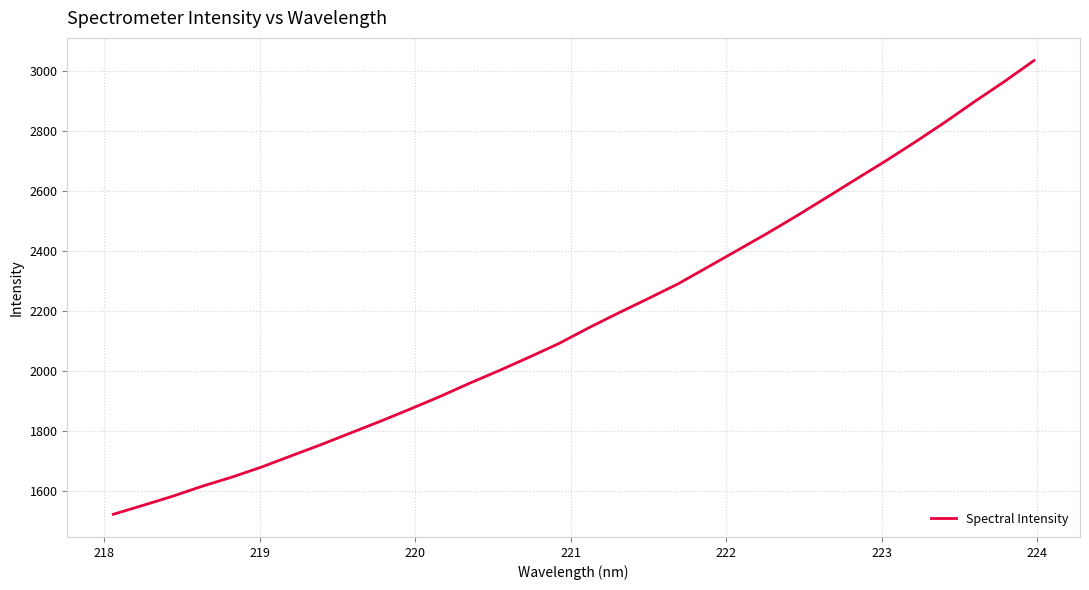

What is the maximum value shown in the chart?

3035.2